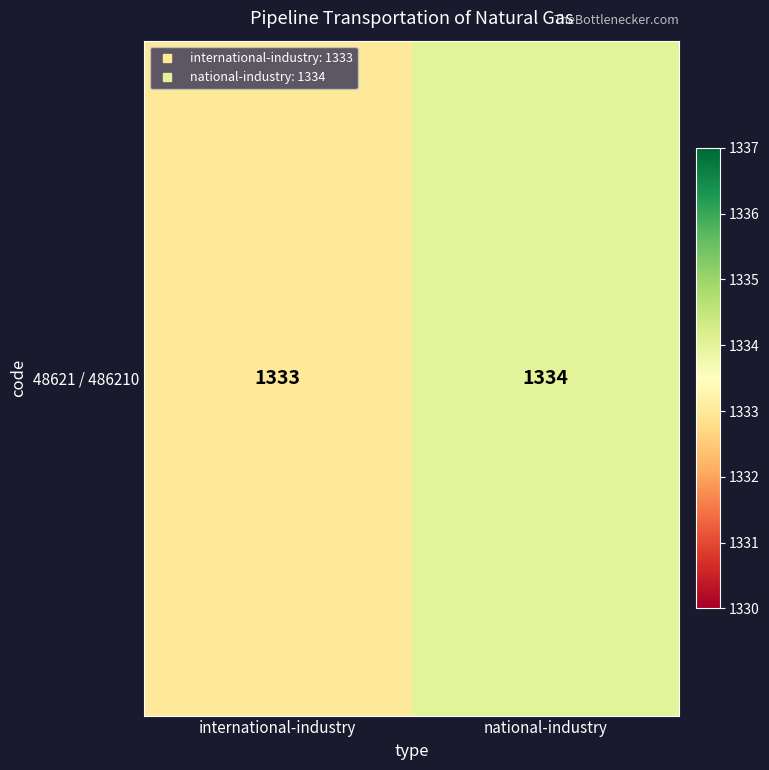

Is it true that the value at international-industry is 1333?

True